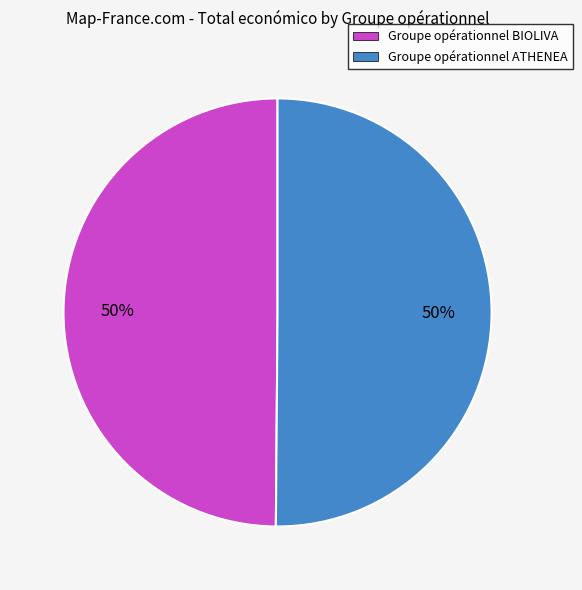

To the nearest percent, what is the average slice percentage?

50%